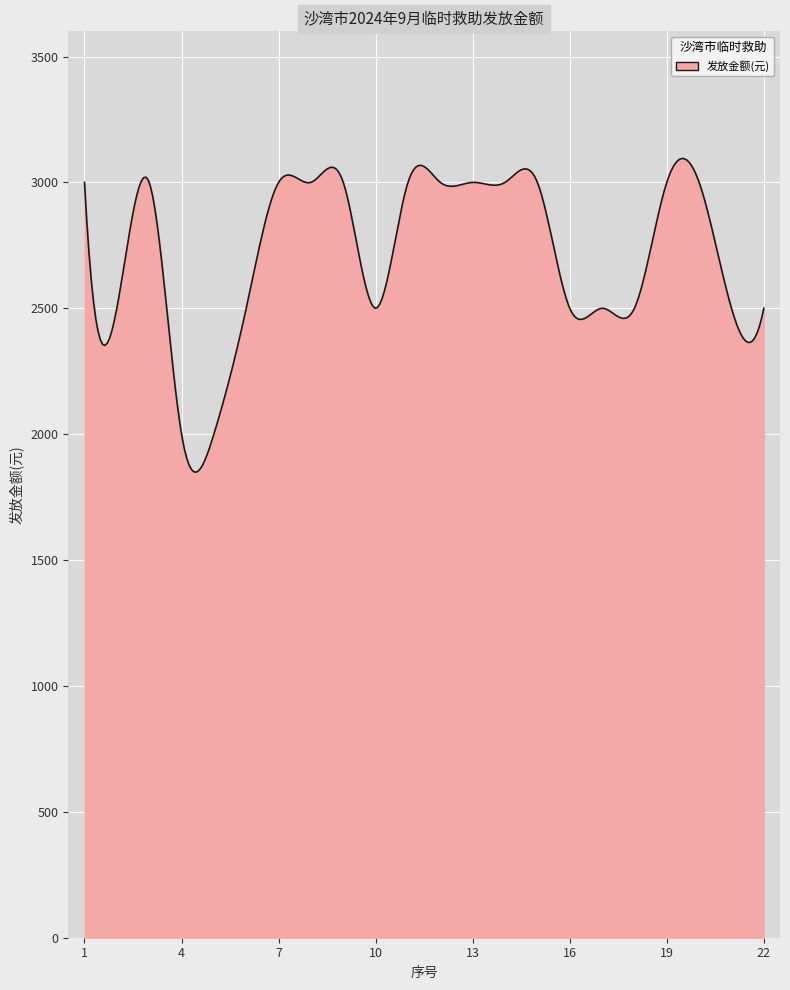

What is the greatest value displayed?

3095.0